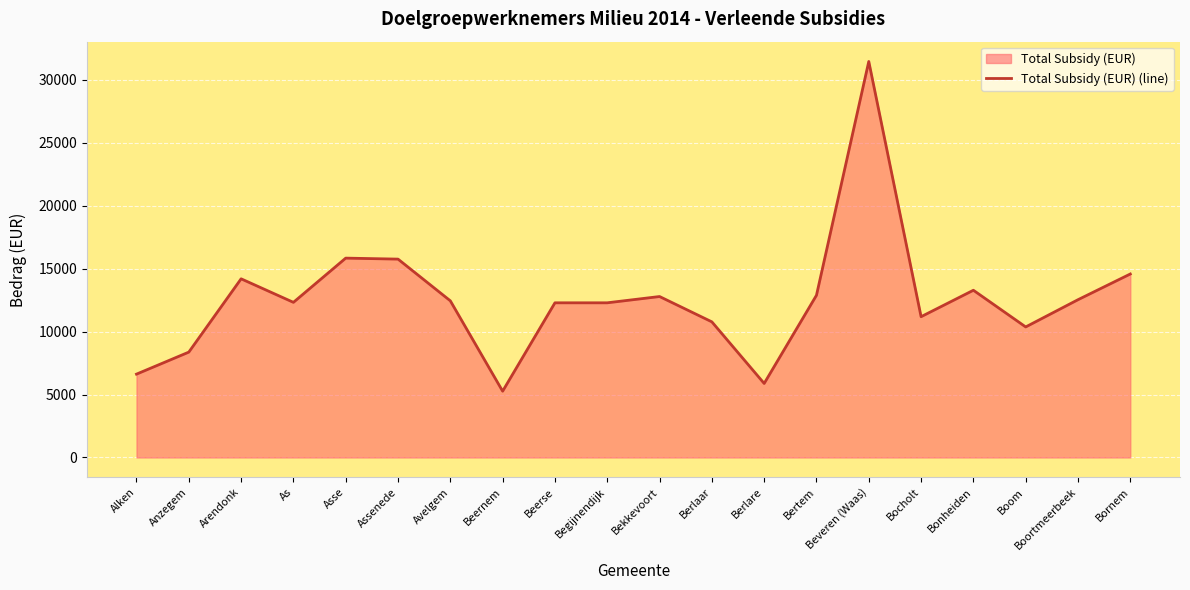

The value at Avelgem is 12442.5. True or false?

True